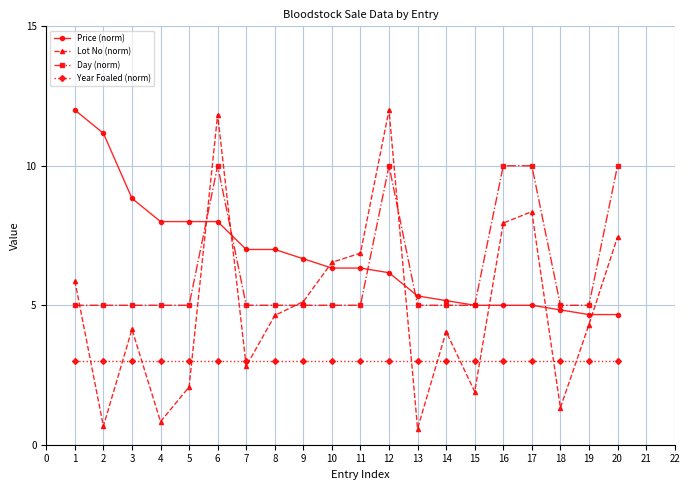

Rank the series at 4 from lowest to highest value.

Lot No (norm), Year Foaled (norm), Day (norm), Price (norm)